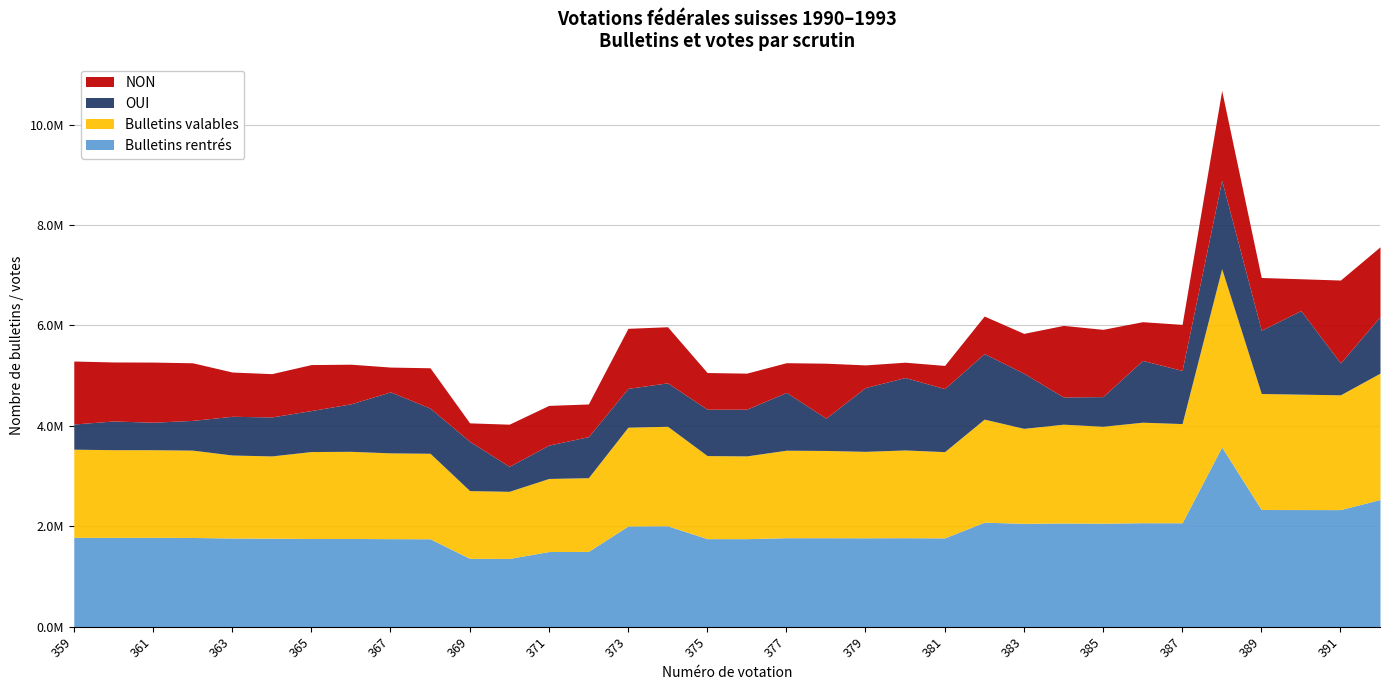

How many lines are shown in the chart?

4